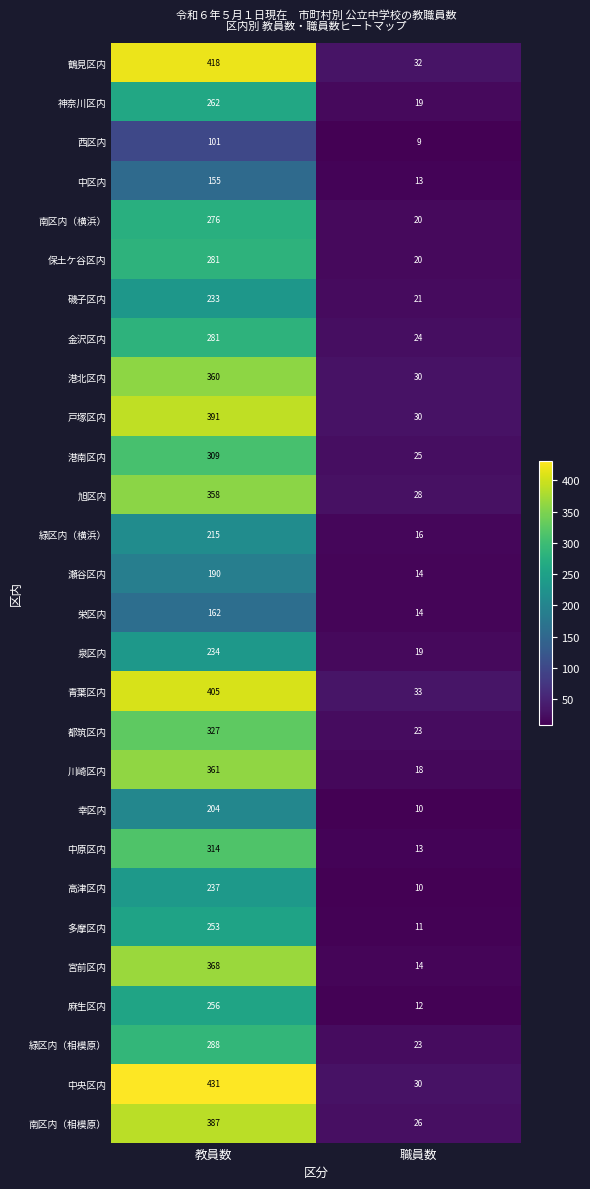

What value does the 戸塚区内 series have at 職員数?

30